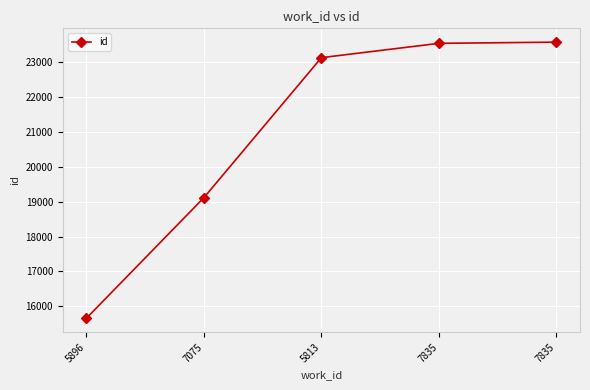

Which category has the lowest value across all series?

5896